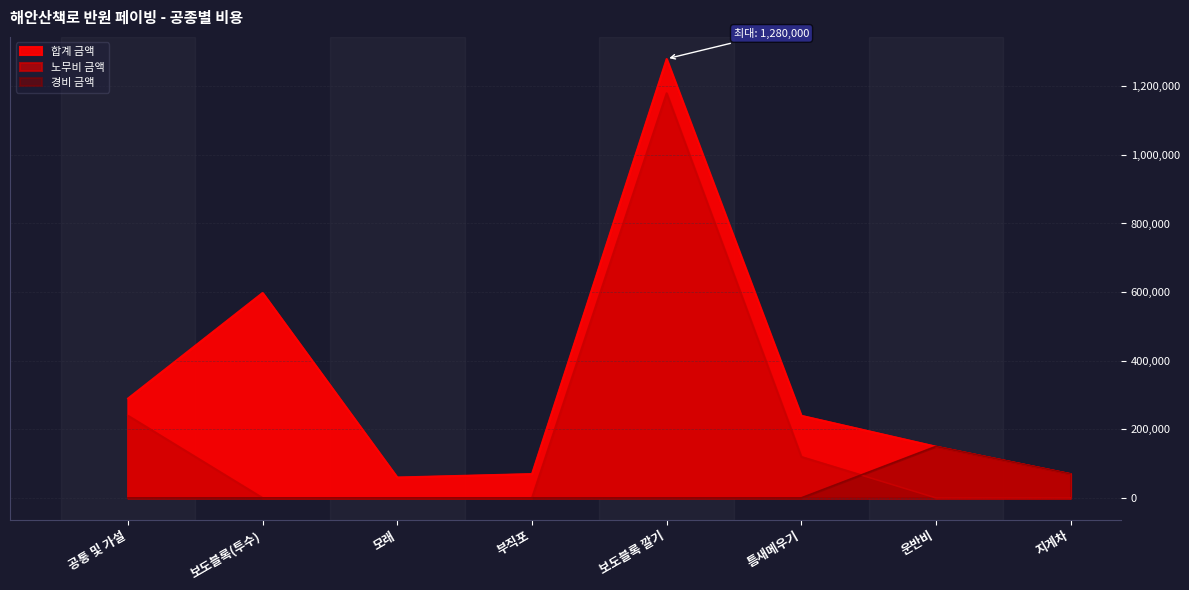

Reading left to right, transcribe all the data shown in this chart.

합계 금액: 공통 및 가설=290000	보도블록(투수)=598000	모래=60000	부직포=70000	보도블록 깔기=1280000	틈새메우기=240000	운반비=150000	지게차=70000
노무비 금액: 공통 및 가설=240000	보도블록(투수)=0	모래=0	부직포=0	보도블록 깔기=1180000	틈새메우기=120000	운반비=0	지게차=0
경비 금액: 공통 및 가설=0	보도블록(투수)=0	모래=0	부직포=0	보도블록 깔기=0	틈새메우기=0	운반비=150000	지게차=70000